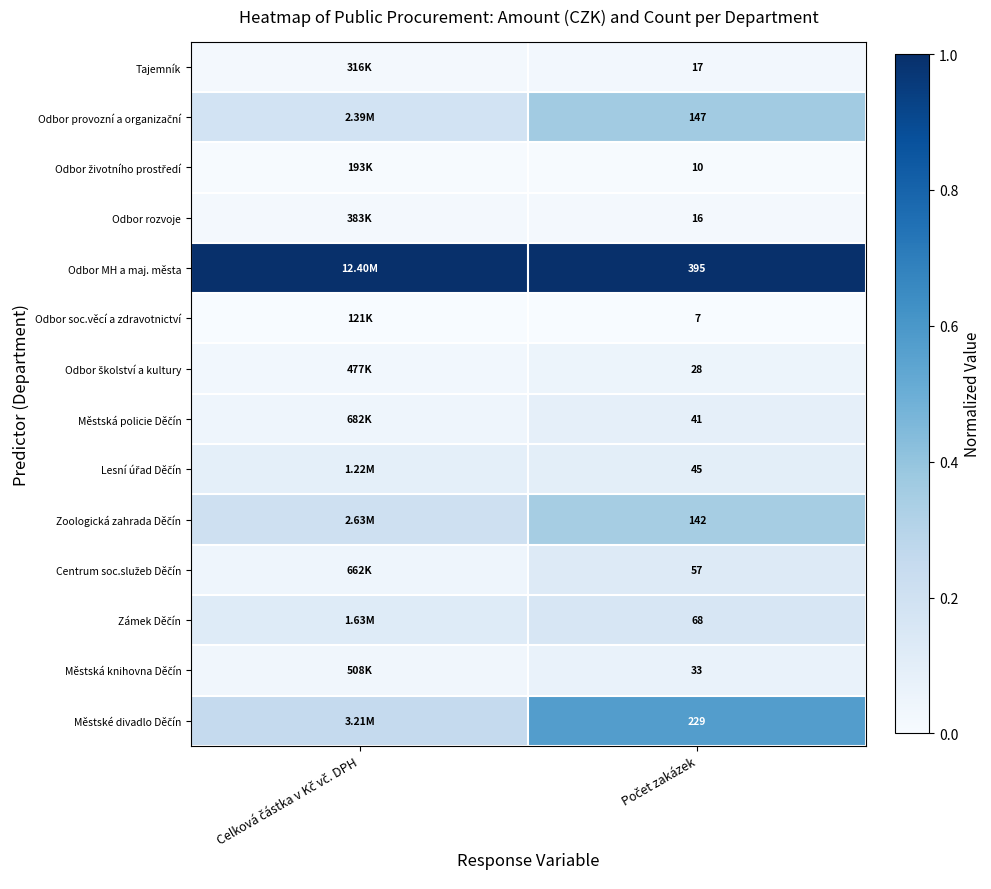

What is the average value of the Odbor provozní a organizační series?

0.3